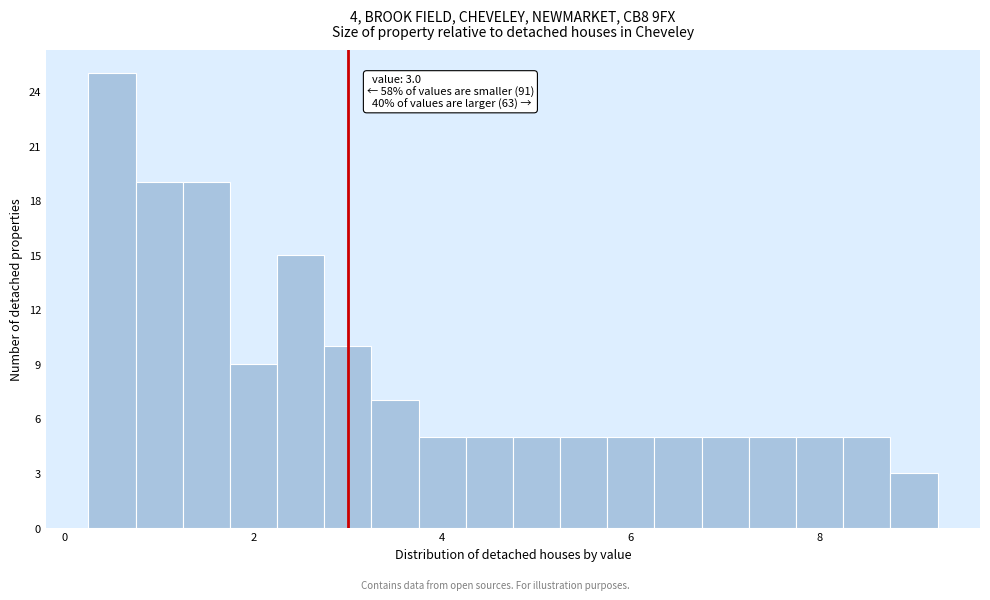

Around what value on the x-axis is the tallest bar? Give the approximate position of its centre, as read against the axis.

0.6